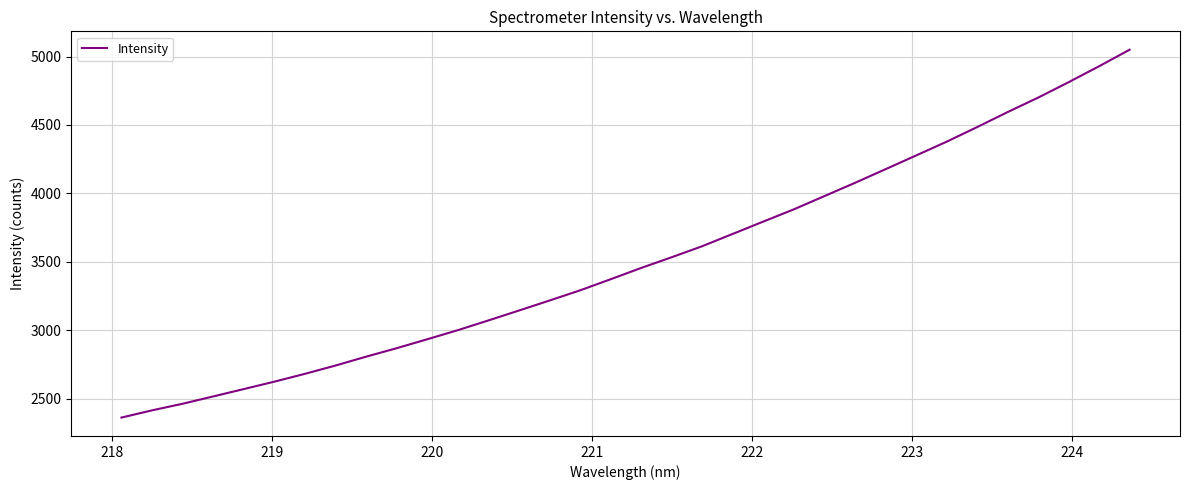

What is the greatest value displayed?

5049.5